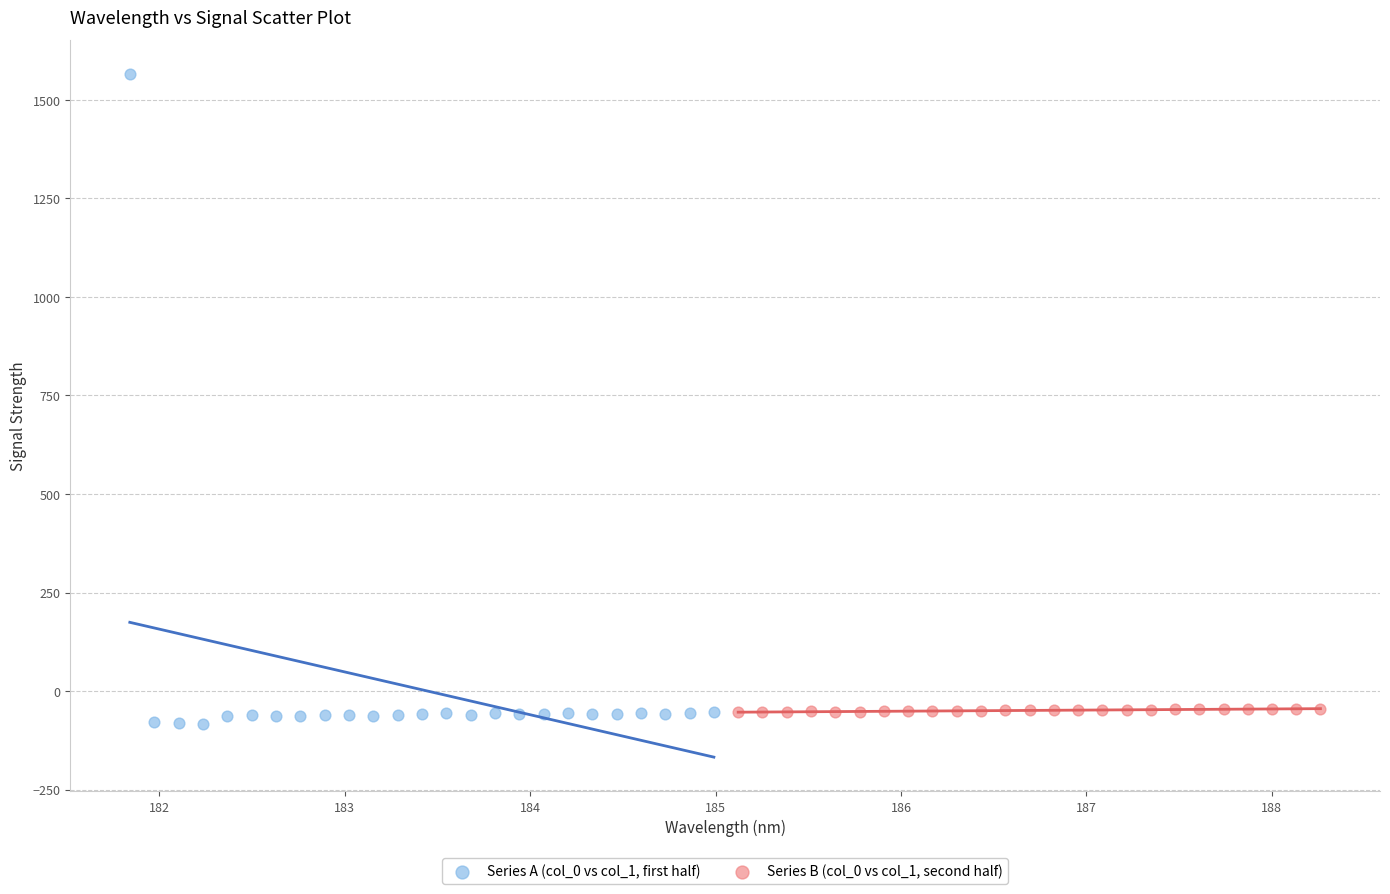

Which series reaches the minimum Y coordinate?

Series A (col_0 vs col_1, first half)